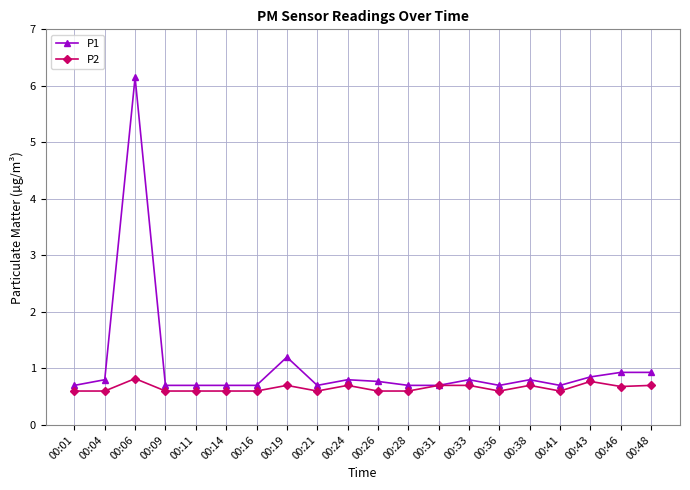

At which category does P2 reach its first local peak?

00:06